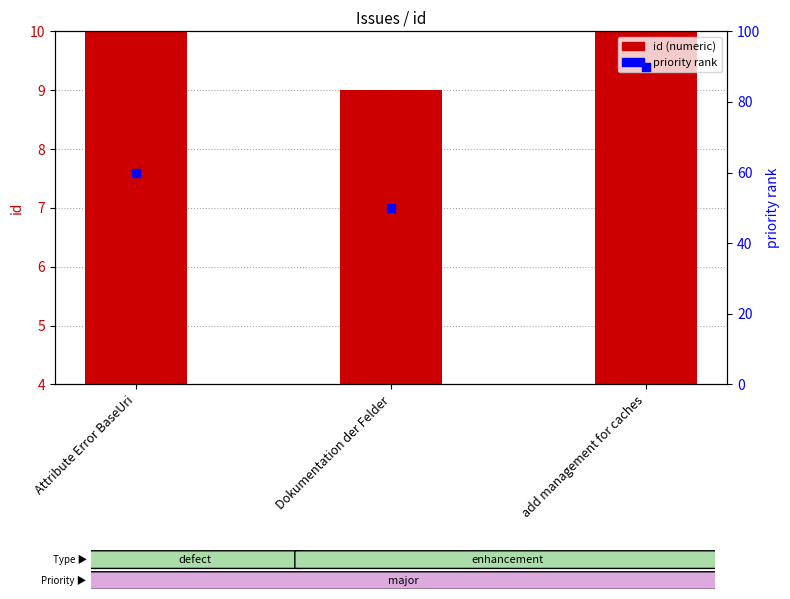

What is the total value across all series at Attribute Error BaseUri?

66